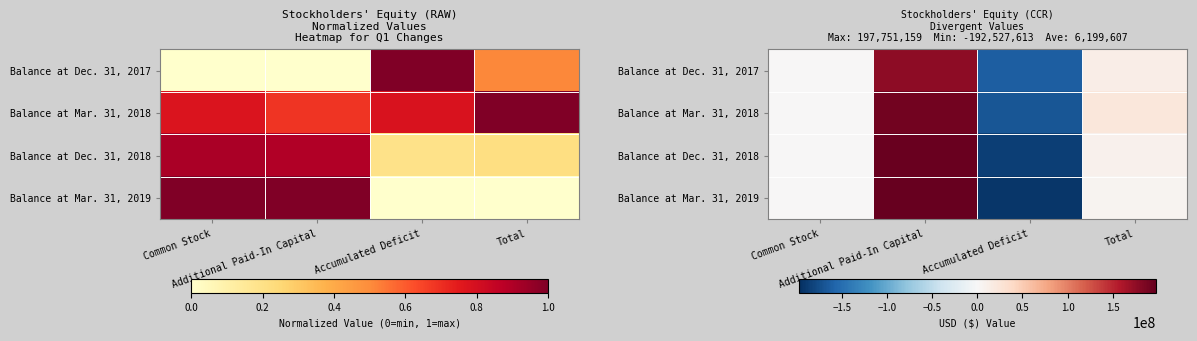

What is the minimum value for Balance at Mar. 31, 2018?

-169526612